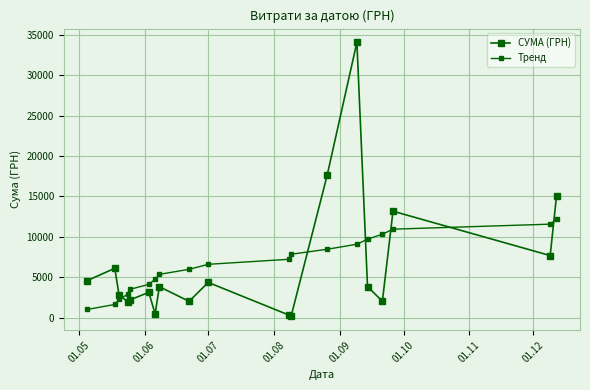

How many data points in Тренд are above 6592?

10